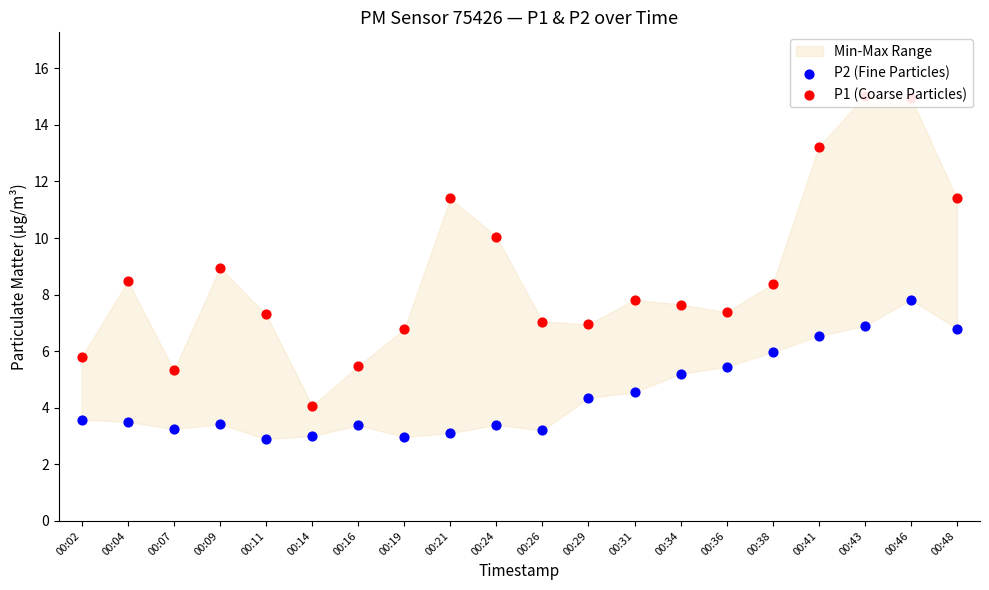

At which category is the sum across all series the highest?

00:46